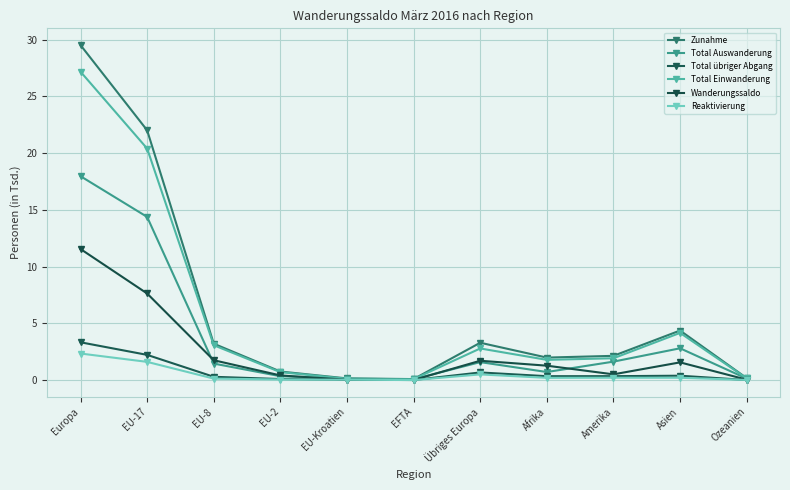

Reading right to left, transcribe all the data shown in this chart.

Zunahme: 0.2	4.4	2.1	2.0	3.3	0.1	0.2	0.8	3.2	22.0	29.5
Total Auswanderung: 0.1	2.8	1.6	0.7	1.6	0.1	0.1	0.3	1.5	14.4	18.0
Total übriger Abgang: 0.0	0.4	0.3	0.3	0.7	0.0	0.0	0.1	0.3	2.2	3.3
Total Einwanderung: 0.2	4.2	1.9	1.8	2.8	0.1	0.1	0.7	3.1	20.4	27.2
Wanderungssaldo: 0.0	1.6	0.5	1.3	1.7	0.0	0.0	0.4	1.8	7.6	11.6
Reaktivierung: 0.0	0.2	0.2	0.2	0.5	0.0	0.0	0.1	0.1	1.6	2.3